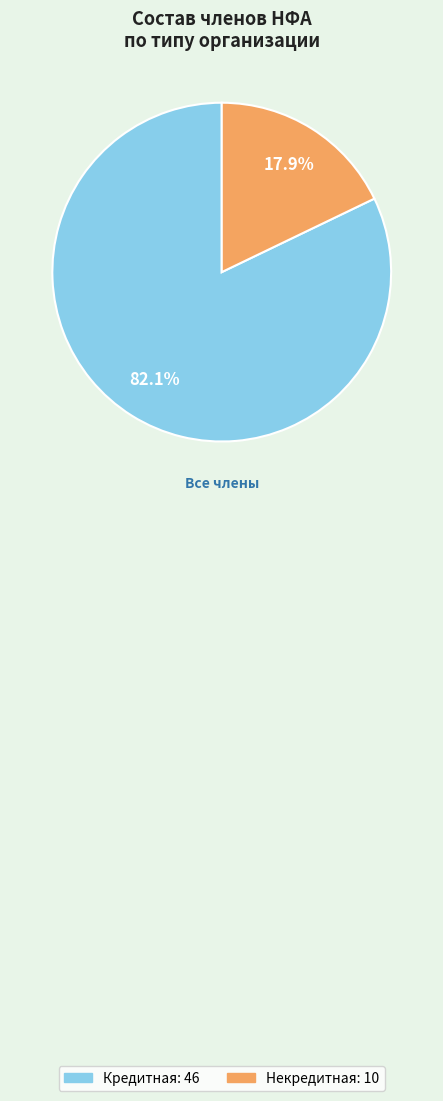

To the nearest percent, what percentage of the pie is Некредитная?

18%